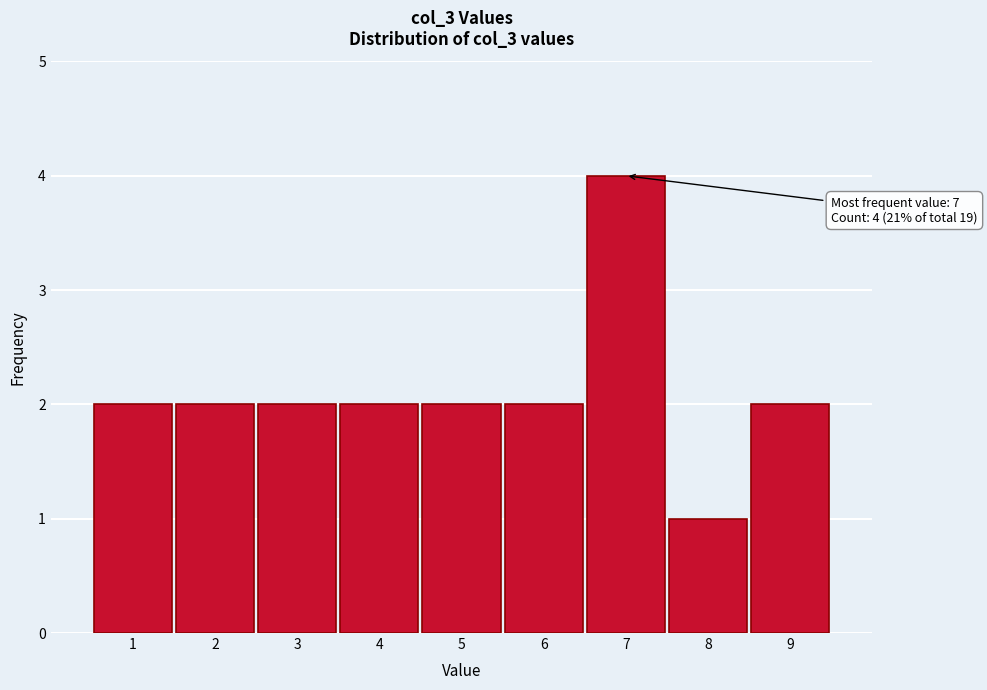

Which range on the x-axis has the tallest bar?

6.5 to 7.5